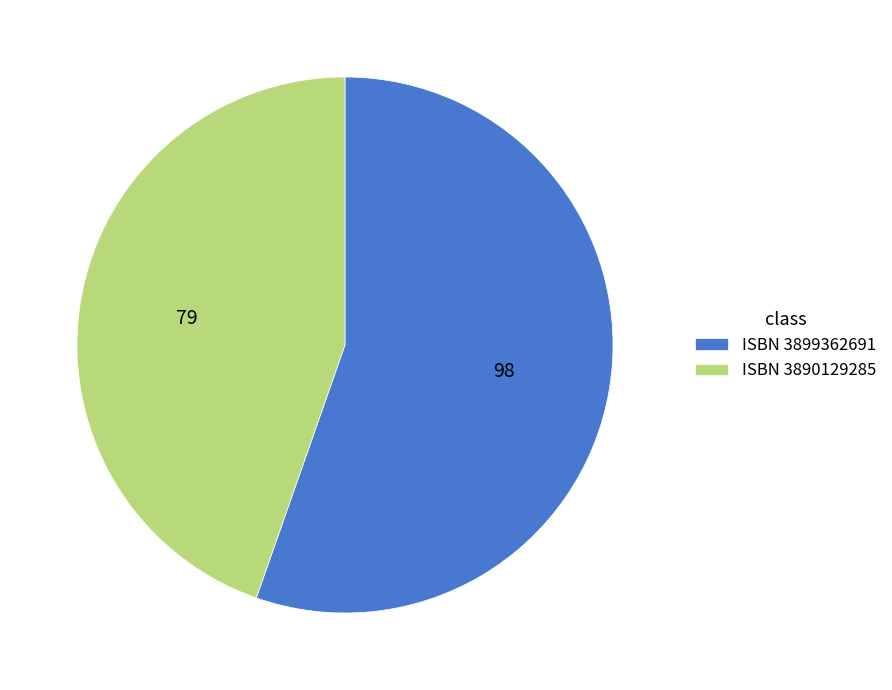

Between ISBN 3899362691 and ISBN 3890129285, which is larger?

ISBN 3899362691